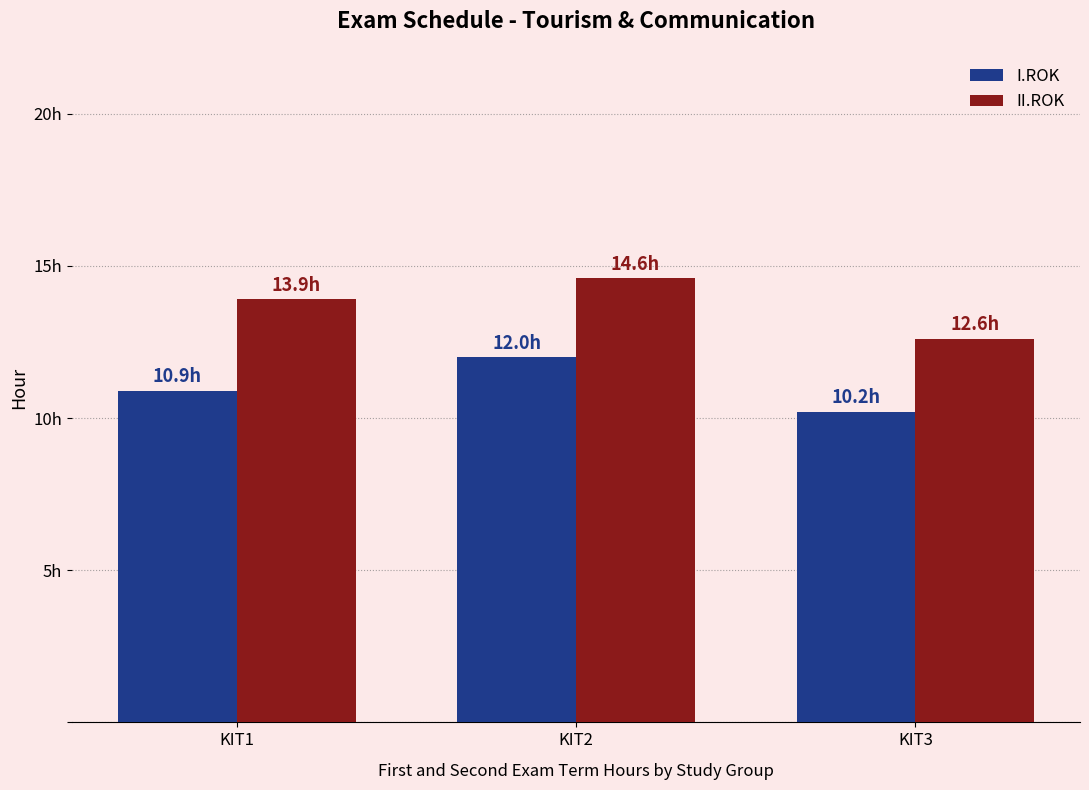

Rank the series at KIT2 from highest to lowest value.

II.ROK, I.ROK